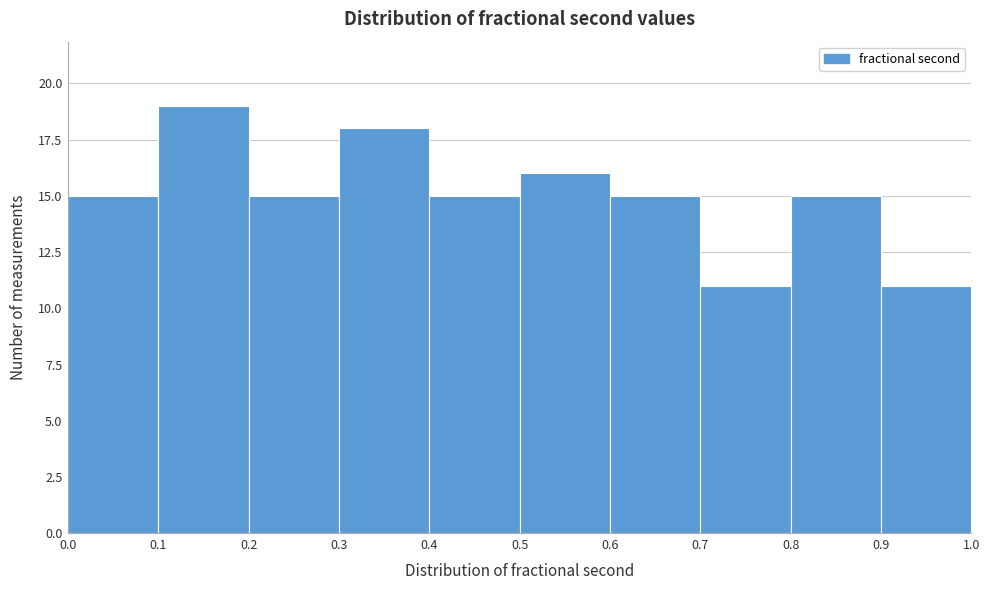

What is the height of the bar covering 0.0 to 0.1 on the x-axis? The values are not printed on the chart, so give them approximately, as read against the axis.

15